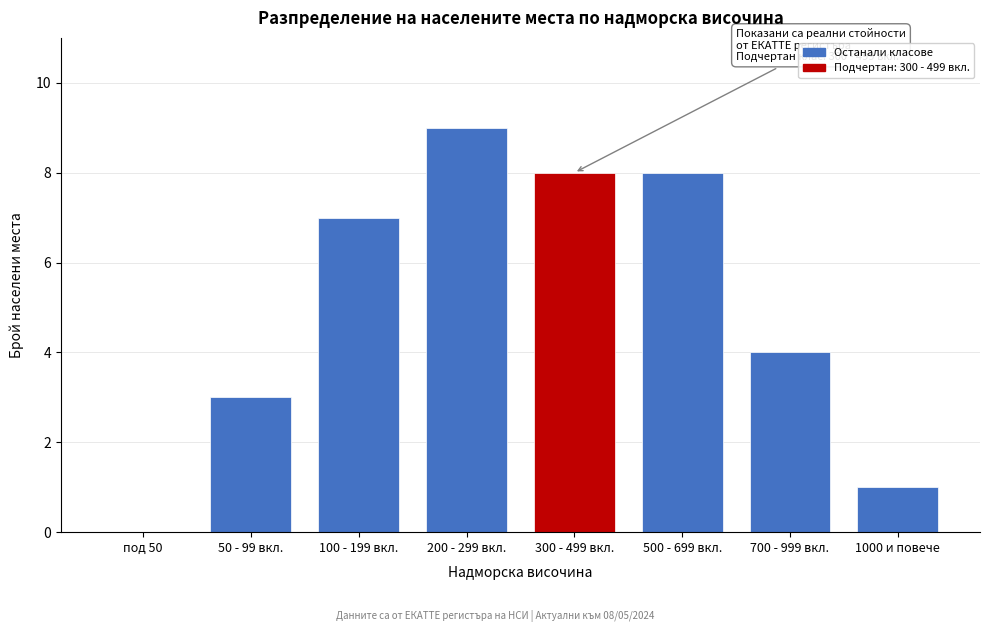

Reading right to left, transcribe all the data shown in this chart.

1000 и повече=1	700 - 999 вкл.=4	500 - 699 вкл.=8	300 - 499 вкл.=8	200 - 299 вкл.=9	100 - 199 вкл.=7	50 - 99 вкл.=3	под 50=0